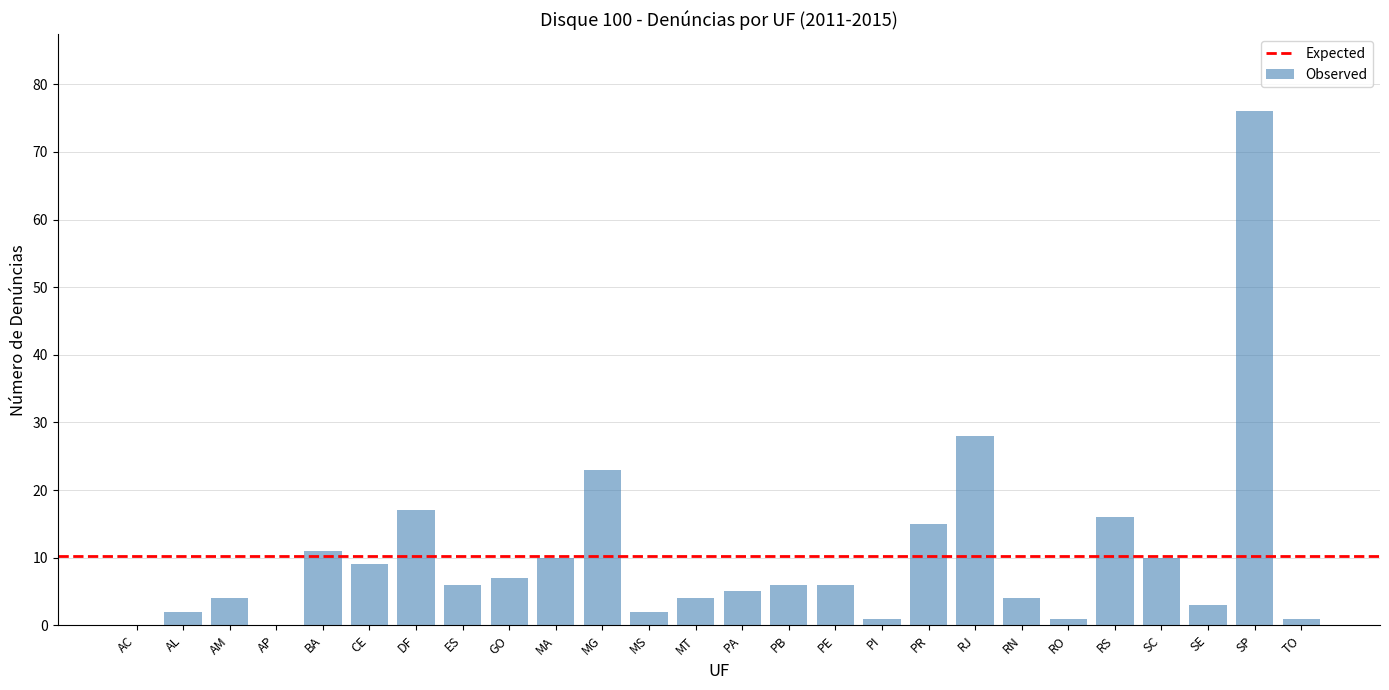

Where is the data nearest to the value 38?

RJ